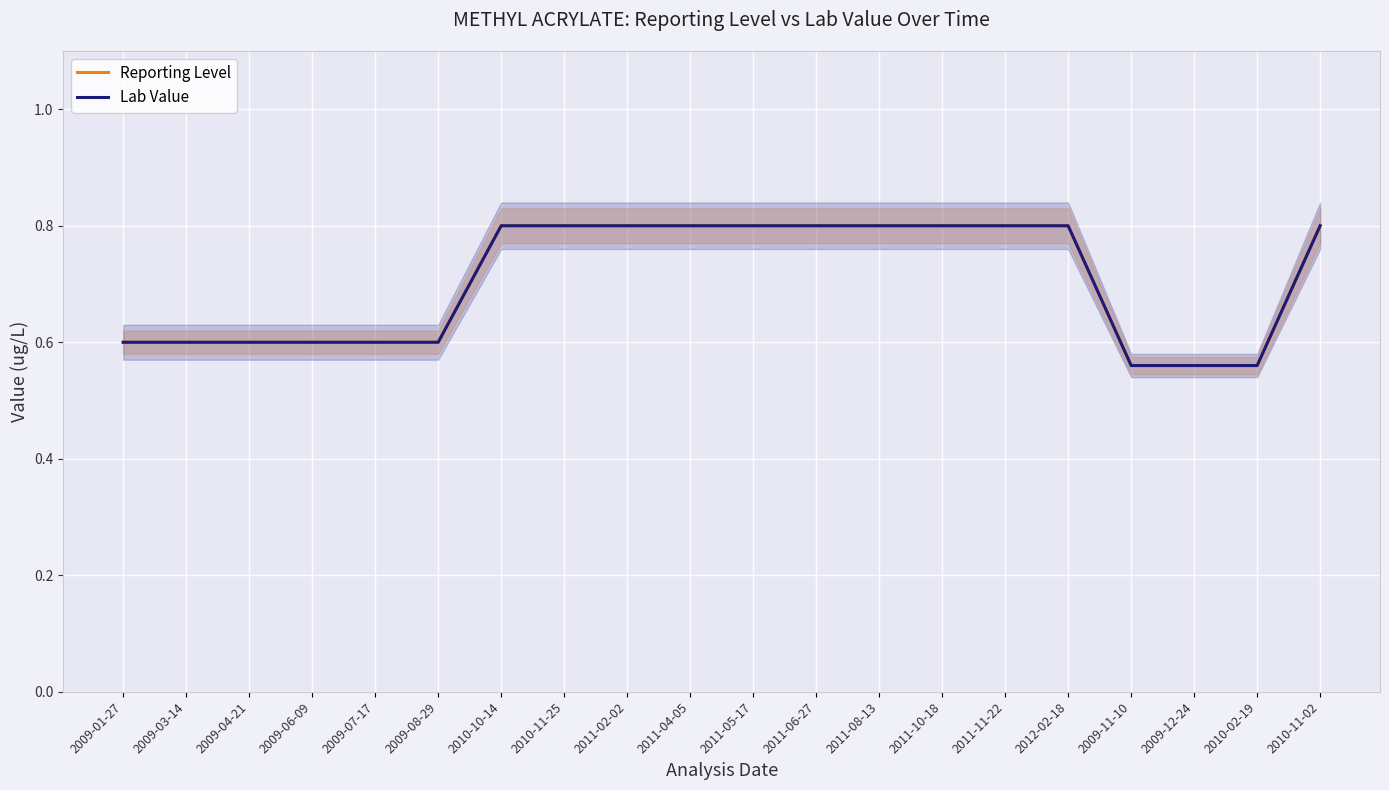

Rank the series at 2009-03-14 from lowest to highest value.

Reporting Level, Lab Value